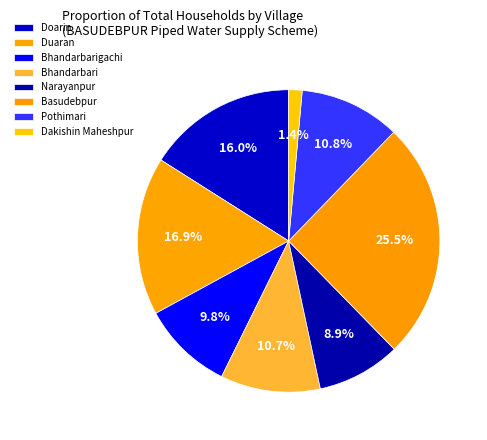

How many segments does this pie chart have?

8